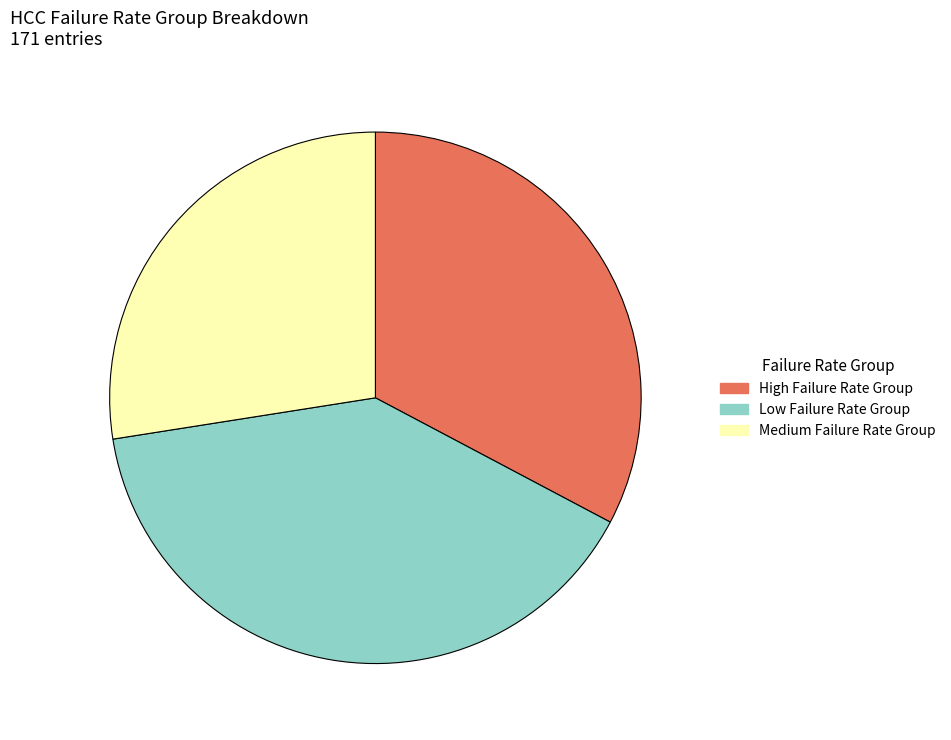

Rank the categories by value from lowest to highest.

Medium Failure Rate Group, High Failure Rate Group, Low Failure Rate Group